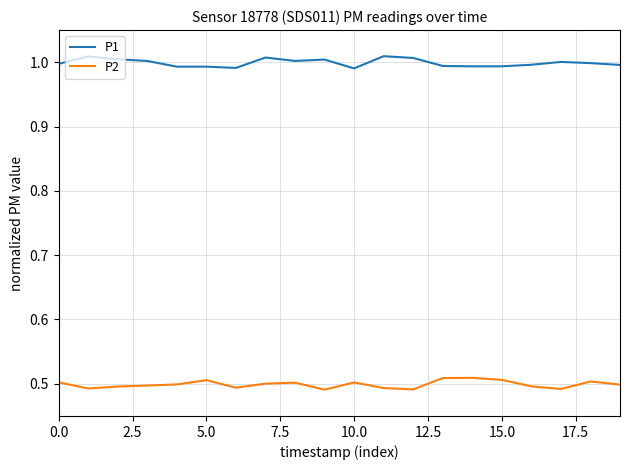

Count the number of data series in this chart.

2